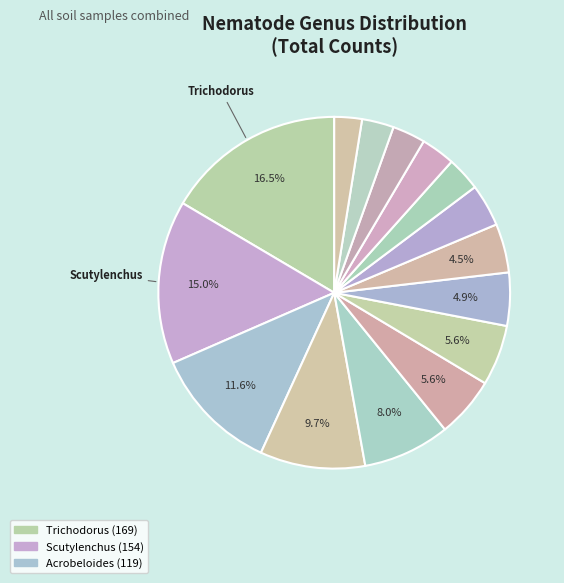

How many segments does this pie chart have?

15